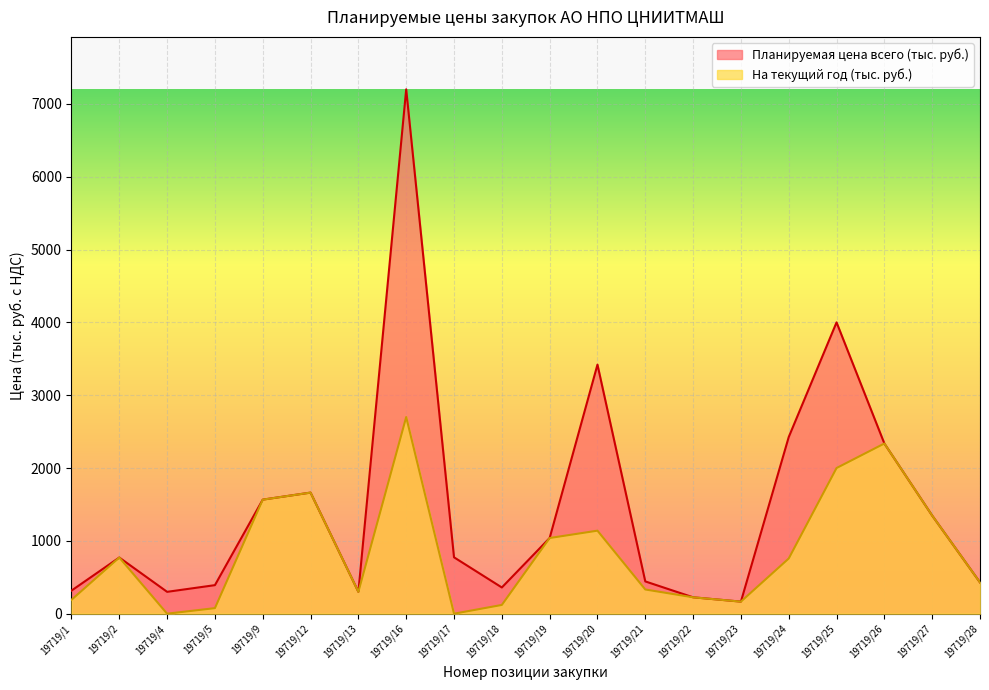

What is the value of the Планируемая цена всего (тыс. руб.) point at the 20th from the left?

429.4